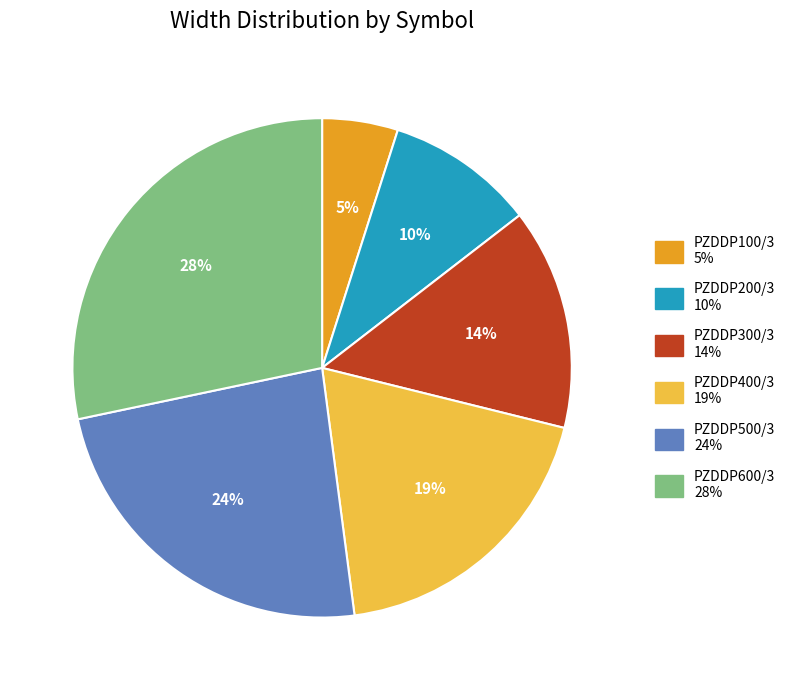

How many slices are in this pie chart?

6